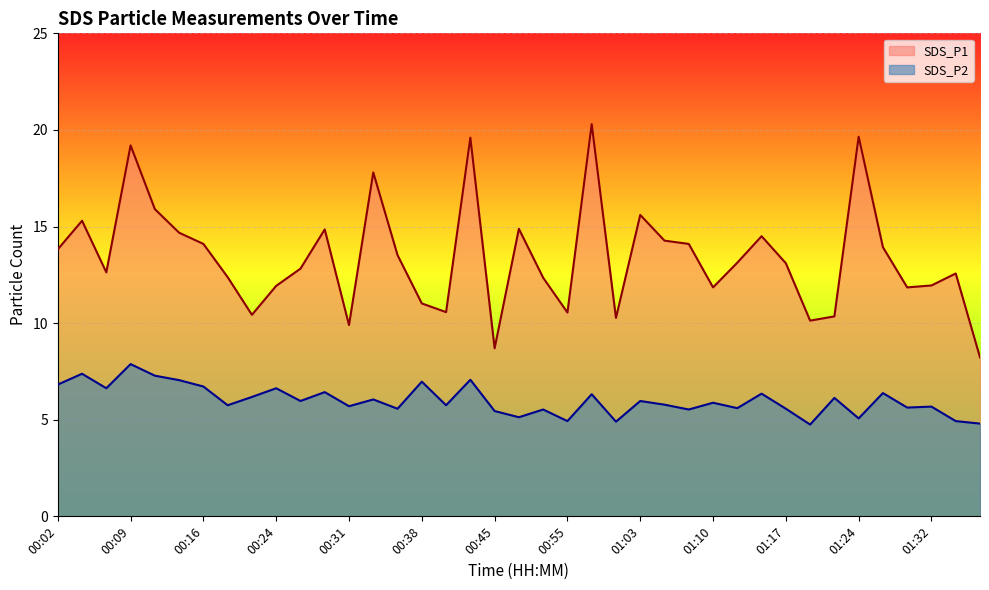

True or false: SDS_P2 and SDS_P1 intersect in this chart.

False